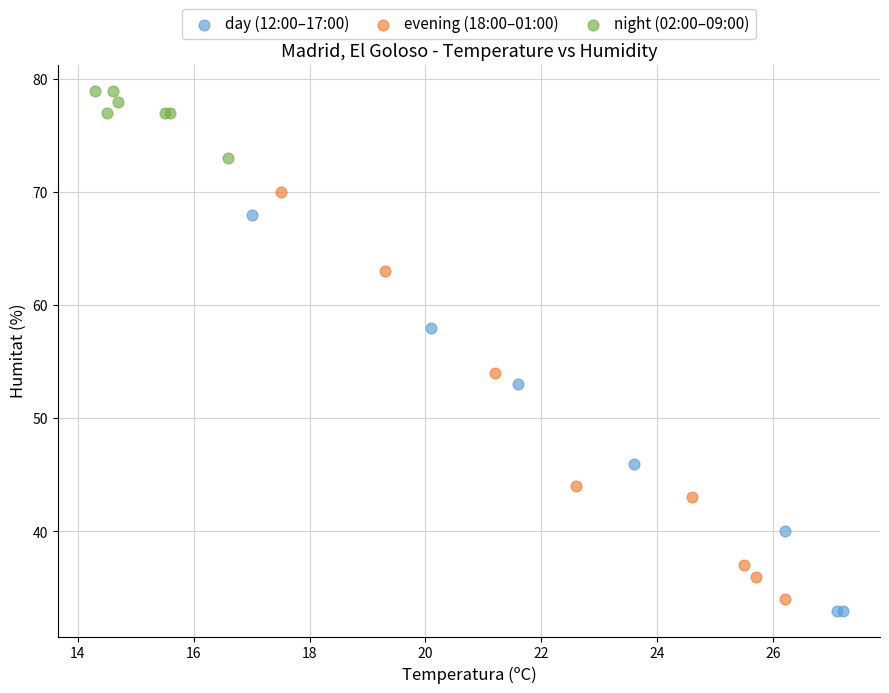

Which series reaches the maximum Y coordinate?

night (02:00–09:00)